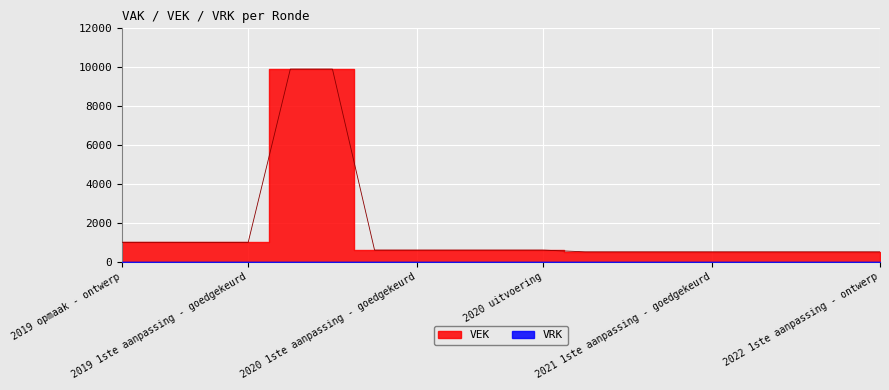

Approximately how many times larger is the value at 2021 Opmaak - goedgekeurd compared to 2019 opmaak - ontwerp?

0.5